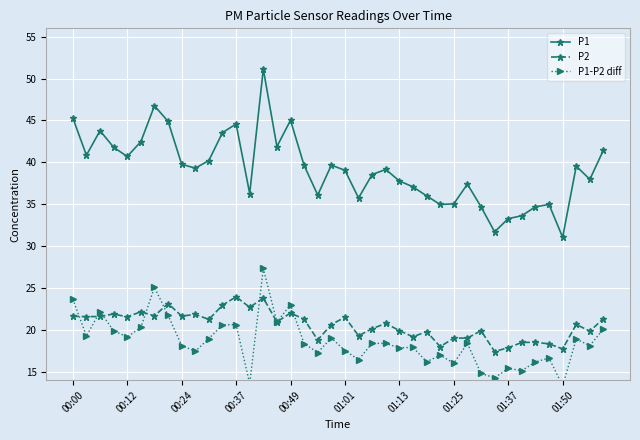

What is the average value of the P1 series?

39.2